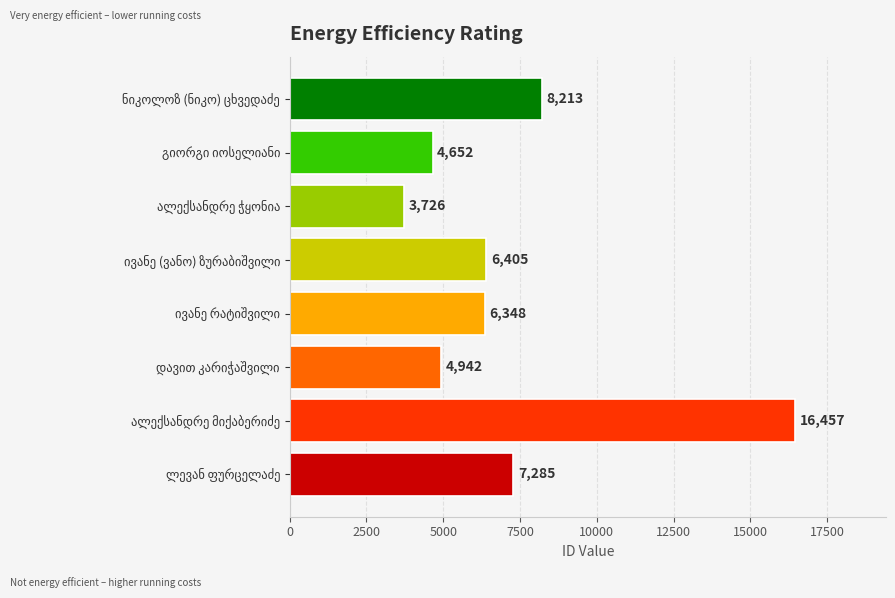

How many values are below 6405?

4